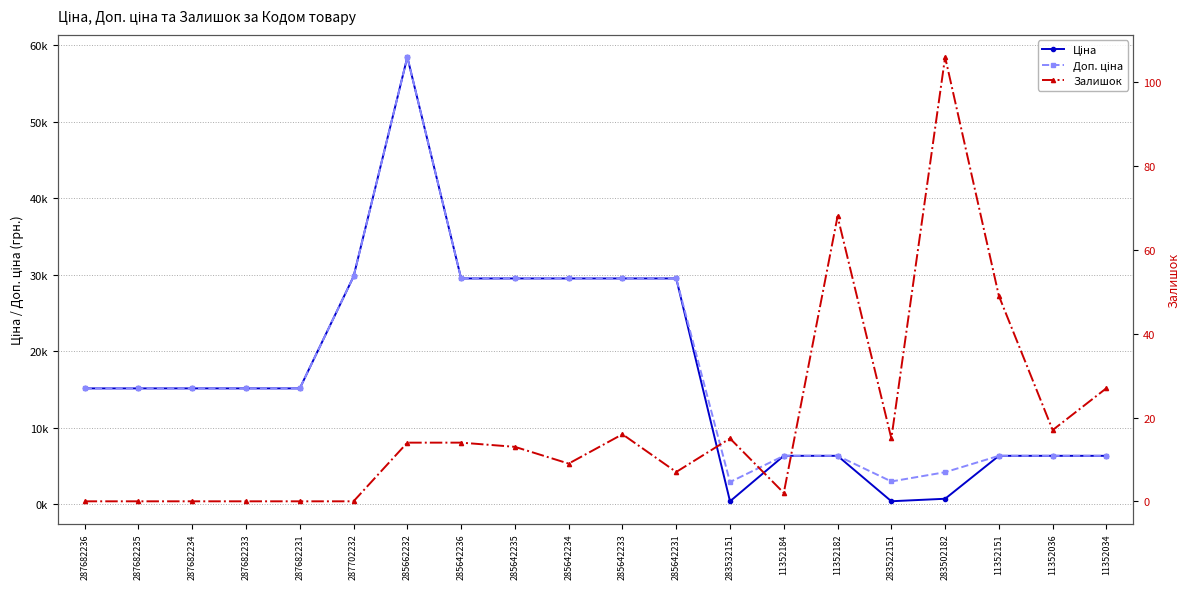

True or false: Ціна and Залишок cross at least once.

False